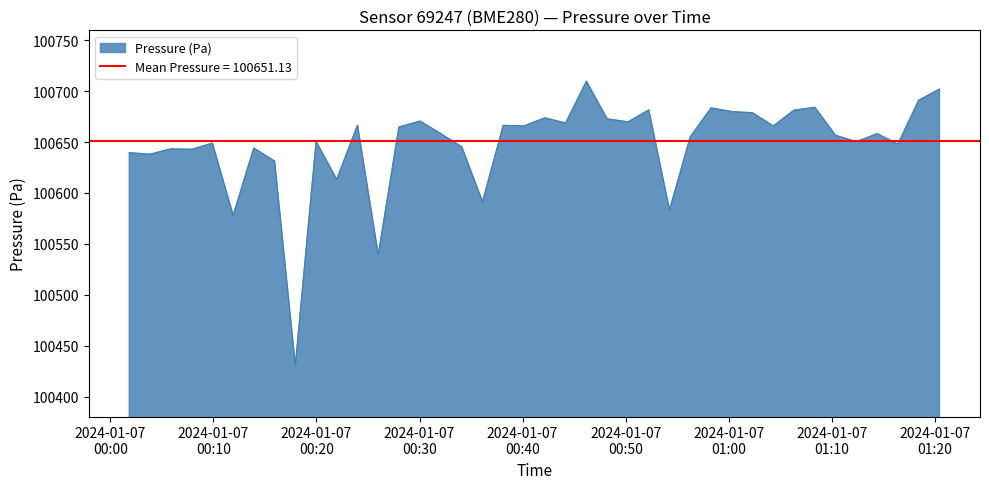

What is the minimum value shown in the chart?

100430.5